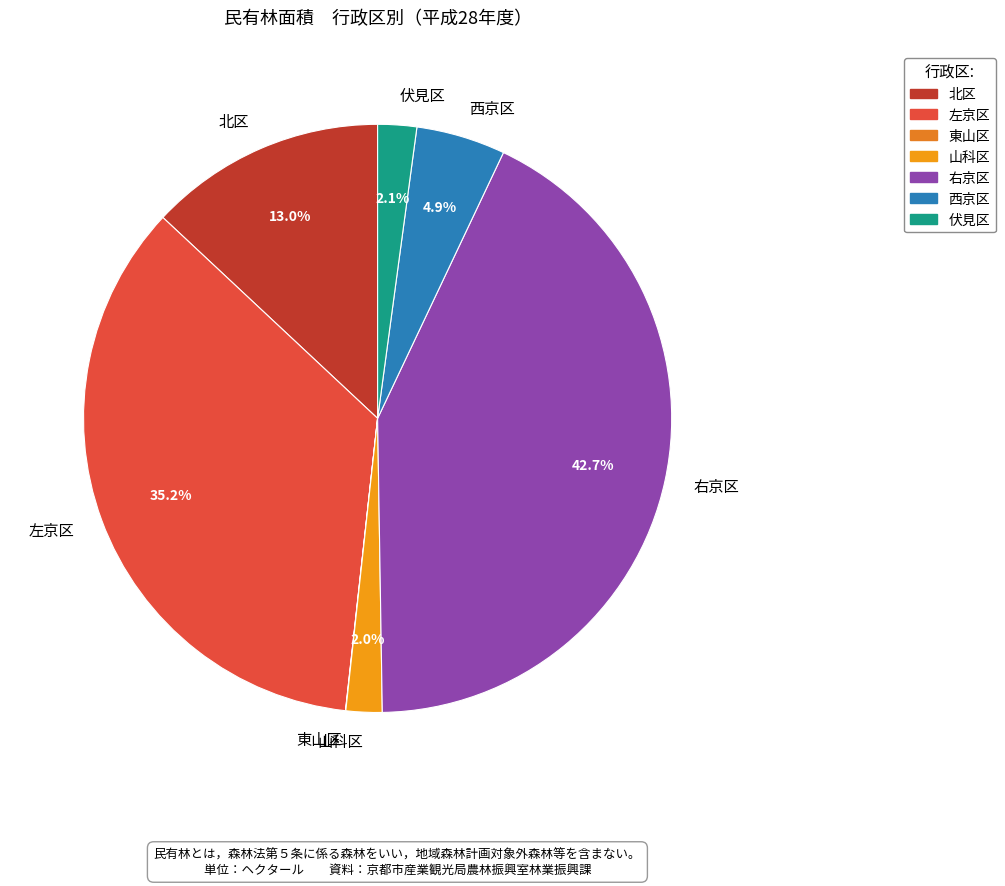

Which slice is the largest?

右京区